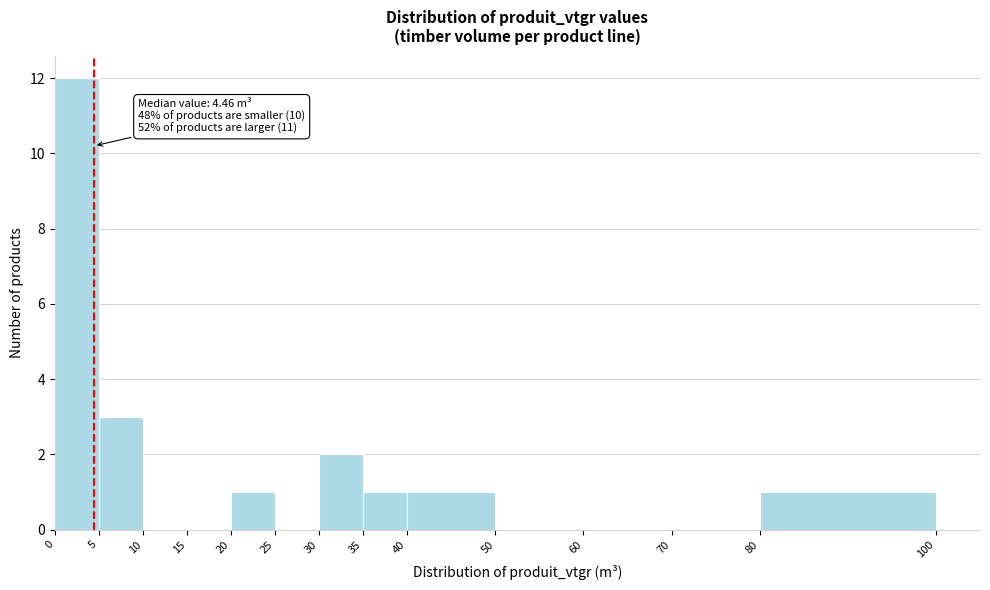

Which range on the x-axis has the tallest bar?

0 to 5